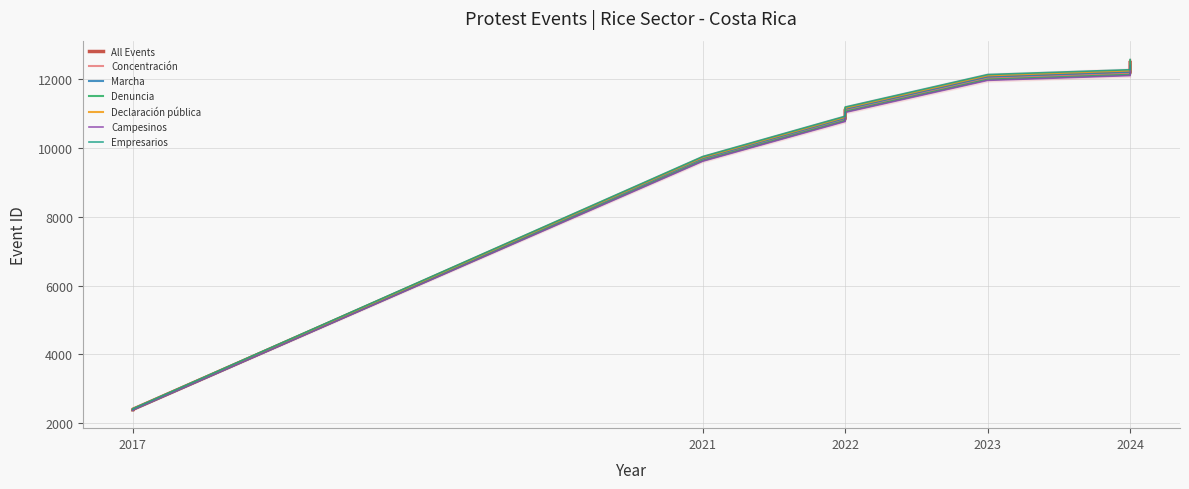

What is the average value of the Concentración series?

9708.0